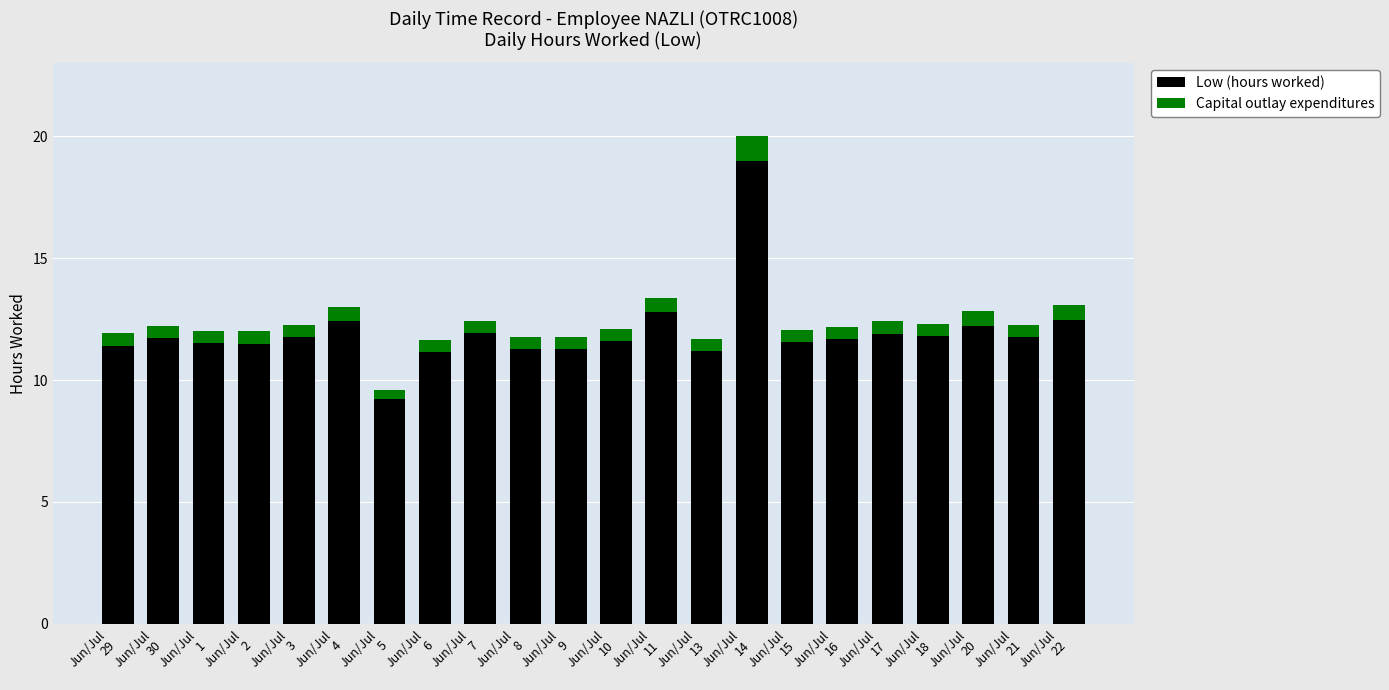

What is the sum of all Low (hours worked) values?

263.0